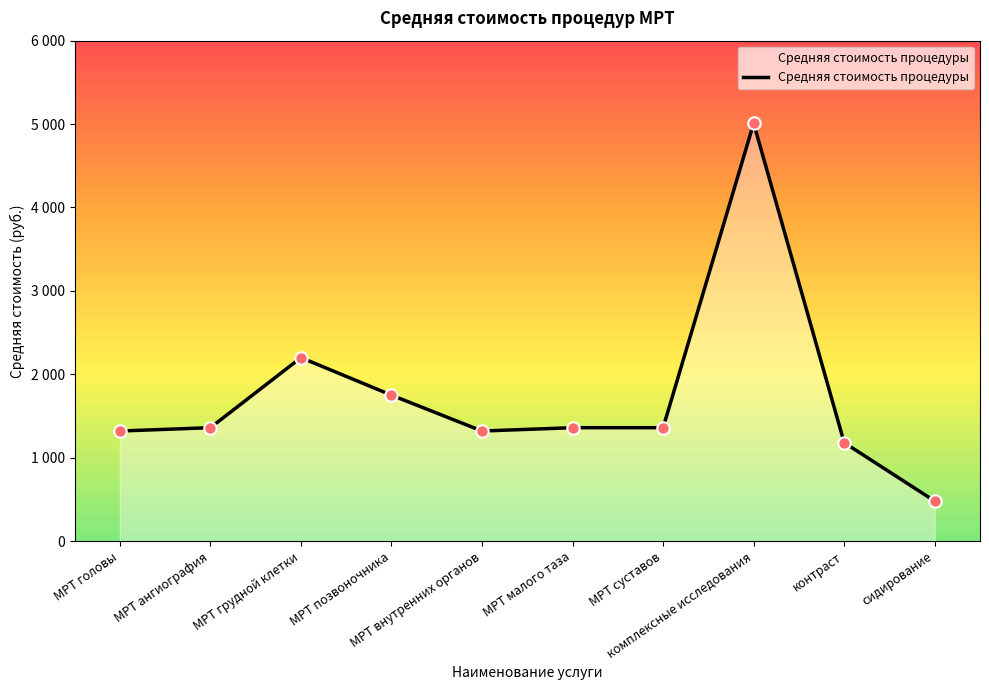

Approximately how many times larger is the value at комплексные исследования compared to сидирование?

10.4